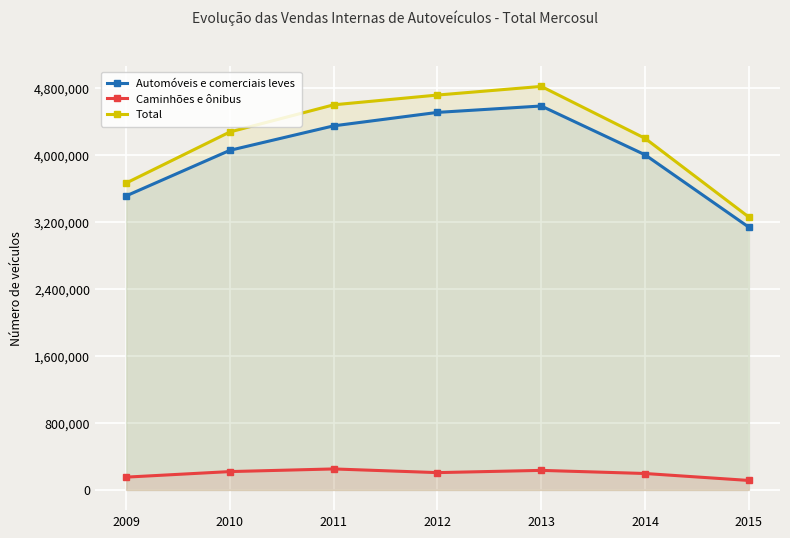

Reading left to right, what are all the values shown in this chart?

Automóveis e comerciais leves: 2009=3514594	2010=4059536	2011=4352081	2012=4512887	2013=4589199	2014=4005830	2015=3140448
Caminhões e ônibus: 2009=153367	2010=219668	2011=251322	2012=207303	2013=234105	2014=196739	2015=113630
Total: 2009=3667961	2010=4279204	2011=4603403	2012=4720190	2013=4823304	2014=4202569	2015=3261412